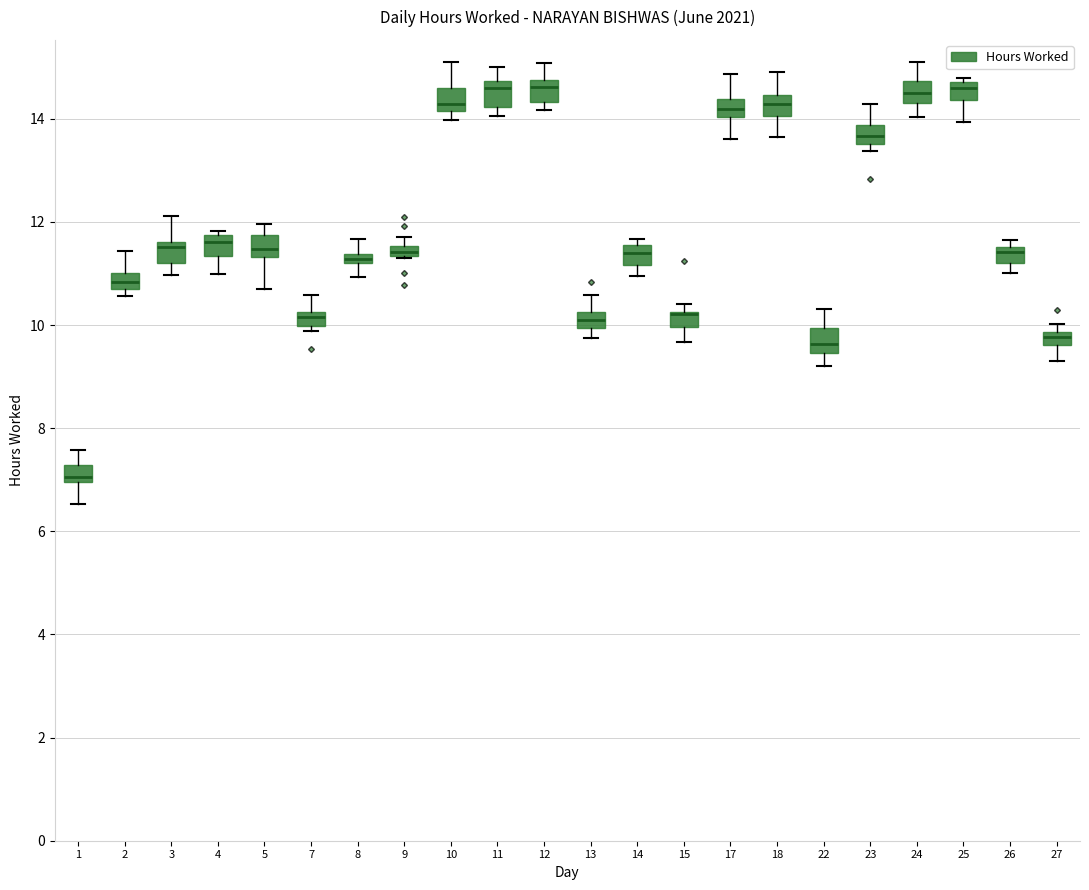

Where does the upper whisker of the box at x = 18 end on the y-axis? The values are not printed on the chart, so give them approximately, as read against the axis.

15.0